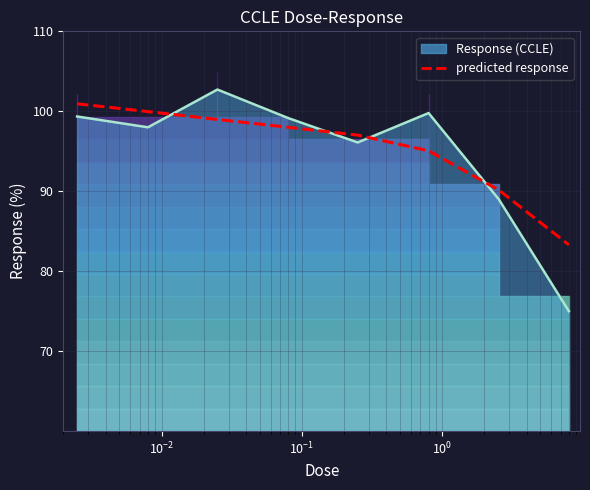

The value of CCLE Response at 7 is 49.7. True or false?

False